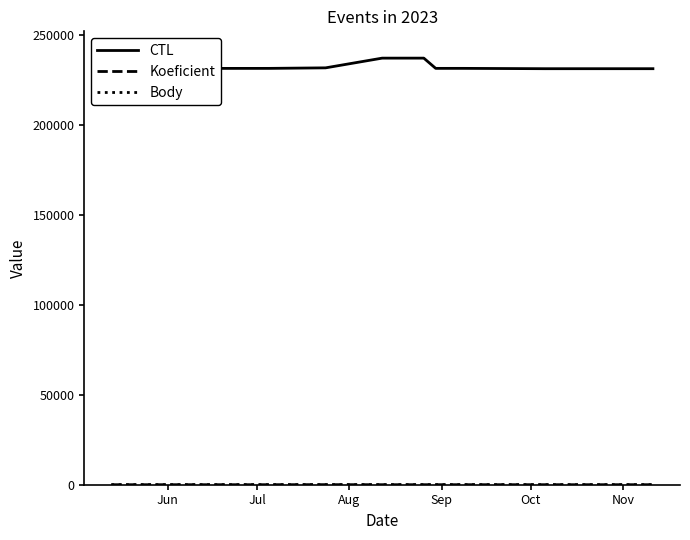

Which series has the widest spread of values?

CTL